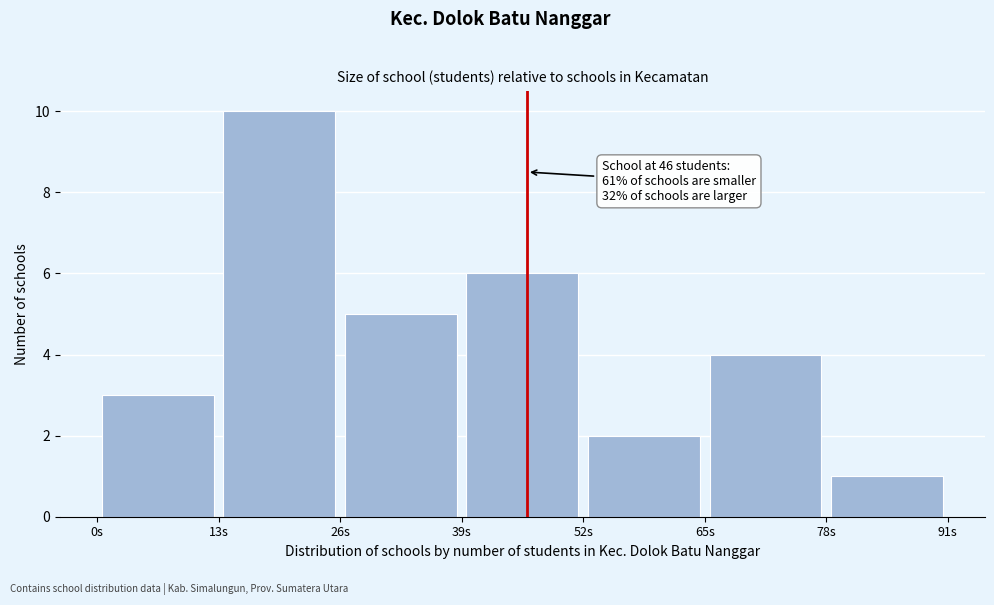

Which range on the x-axis has the tallest bar?

13 to 26